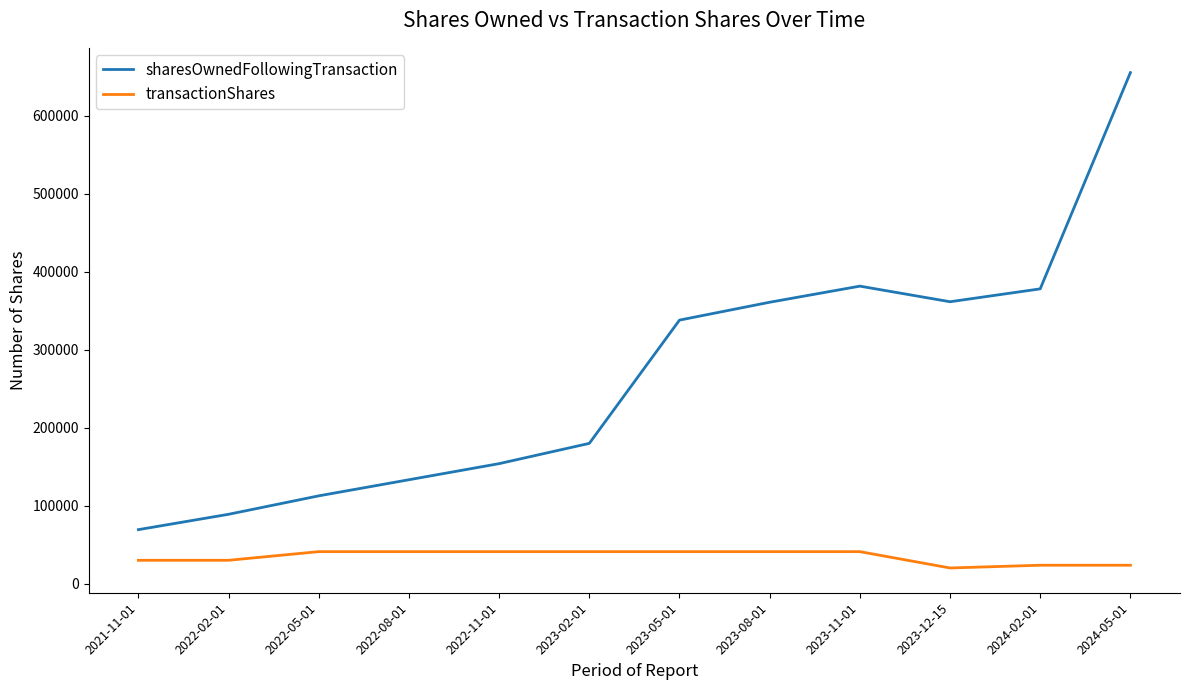

Rank the series by their average value, from lowest to highest.

transactionShares, sharesOwnedFollowingTransaction